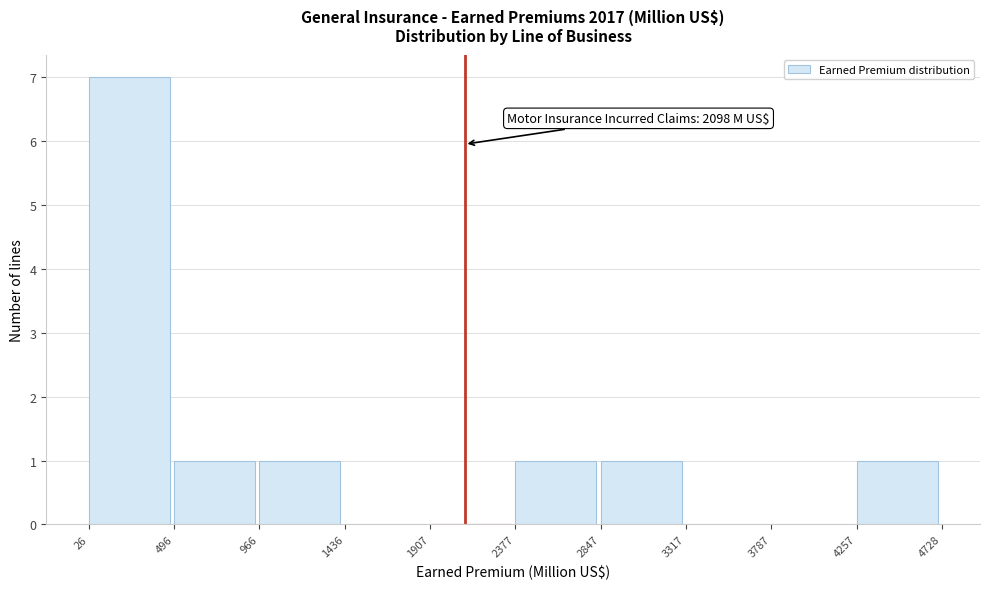

Over which range of the x-axis is the bar tallest?

26 to 496